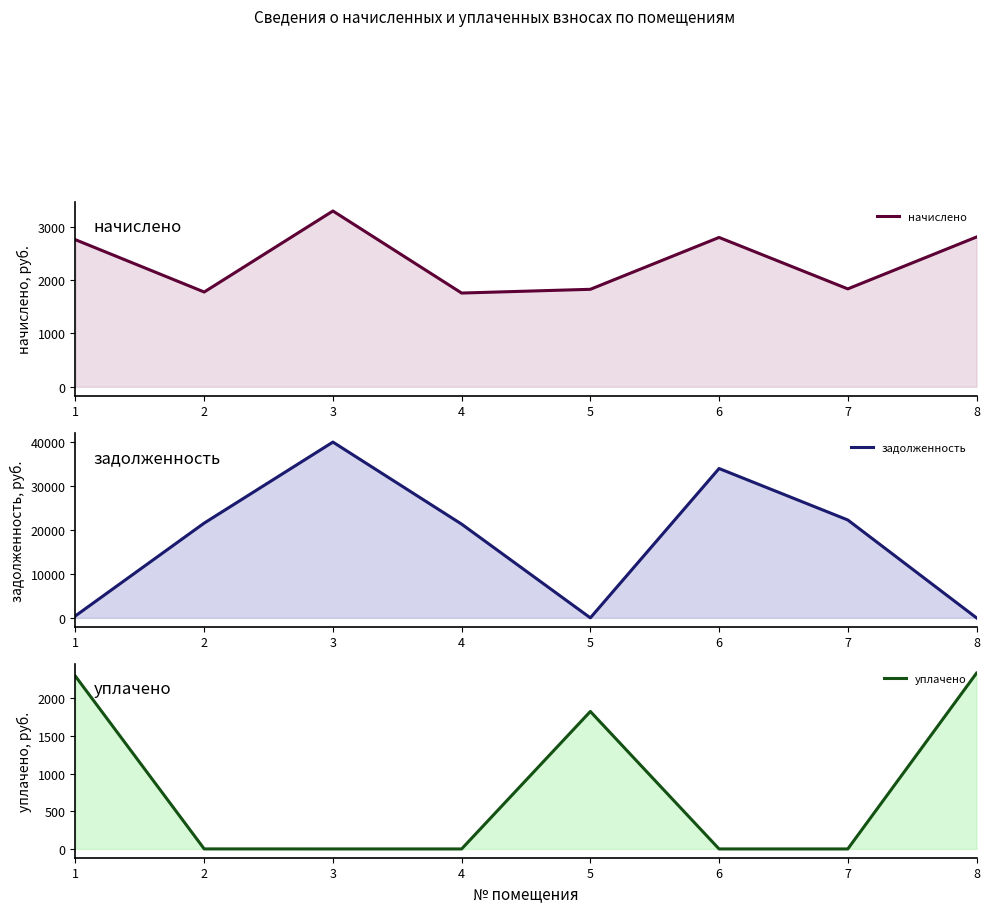

At which category is the sum across all series the highest?

3